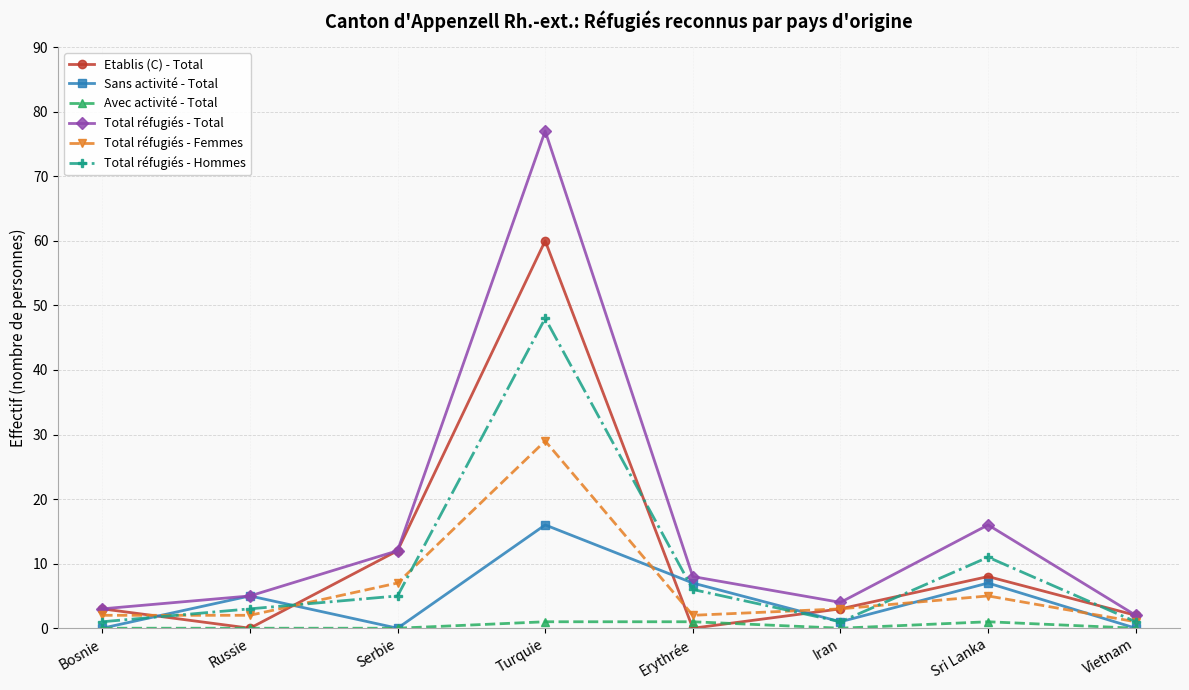

Which series has the largest total across all categories?

Total réfugiés - Total